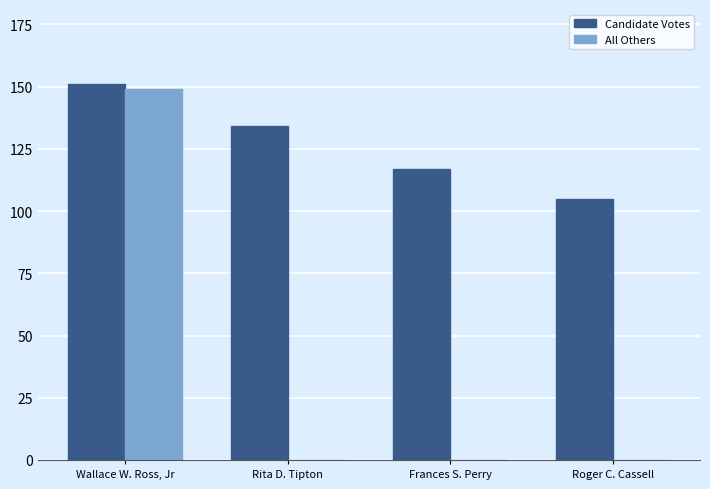

How many All Others values are between 0 and 149?

4